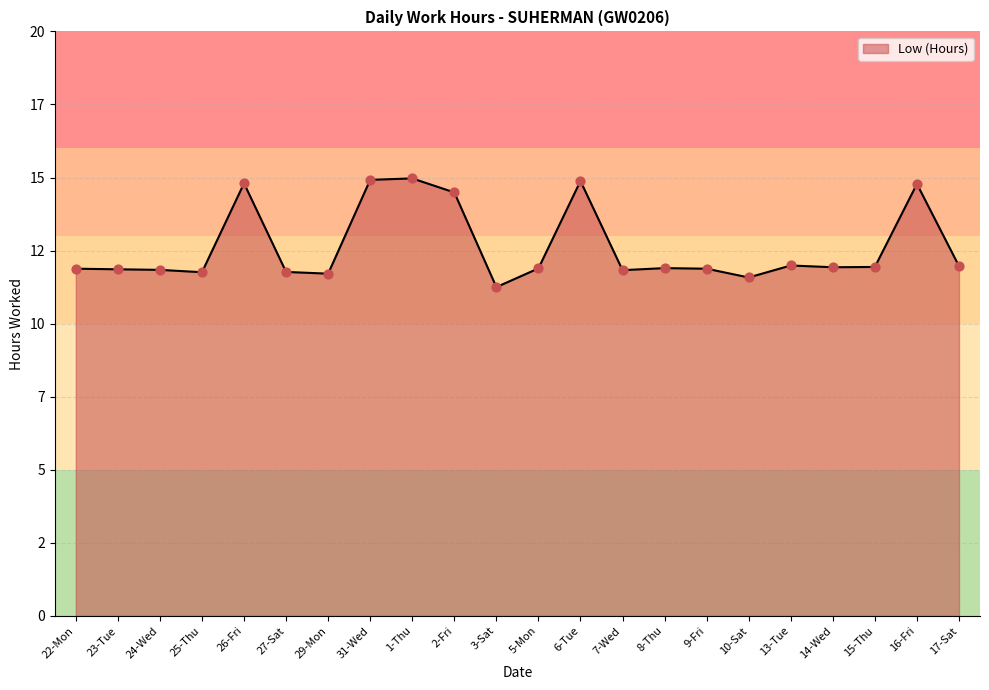

Does the chart have visible grid lines?

Yes